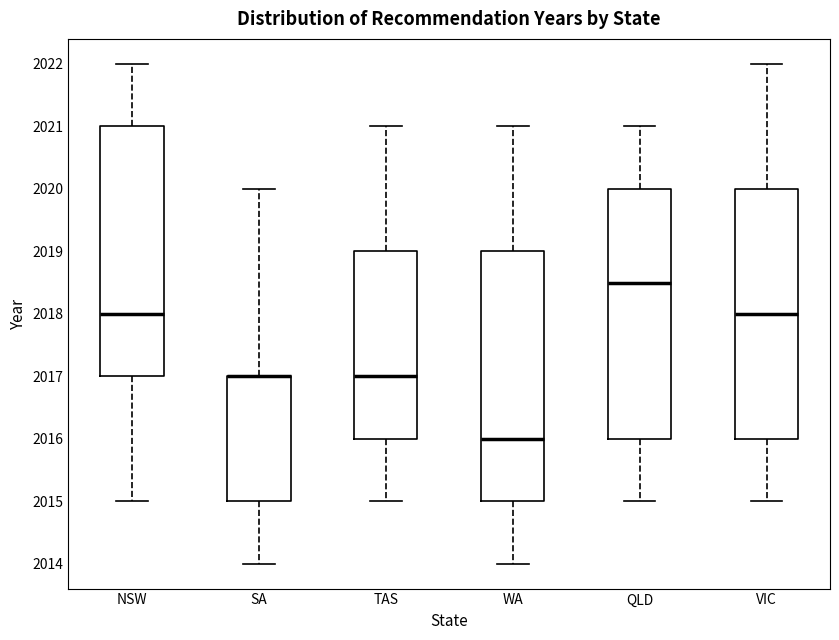

Where does the lower whisker of the box for QLD end on the y-axis? The values are not printed on the chart, so give them approximately, as read against the axis.

2015.0